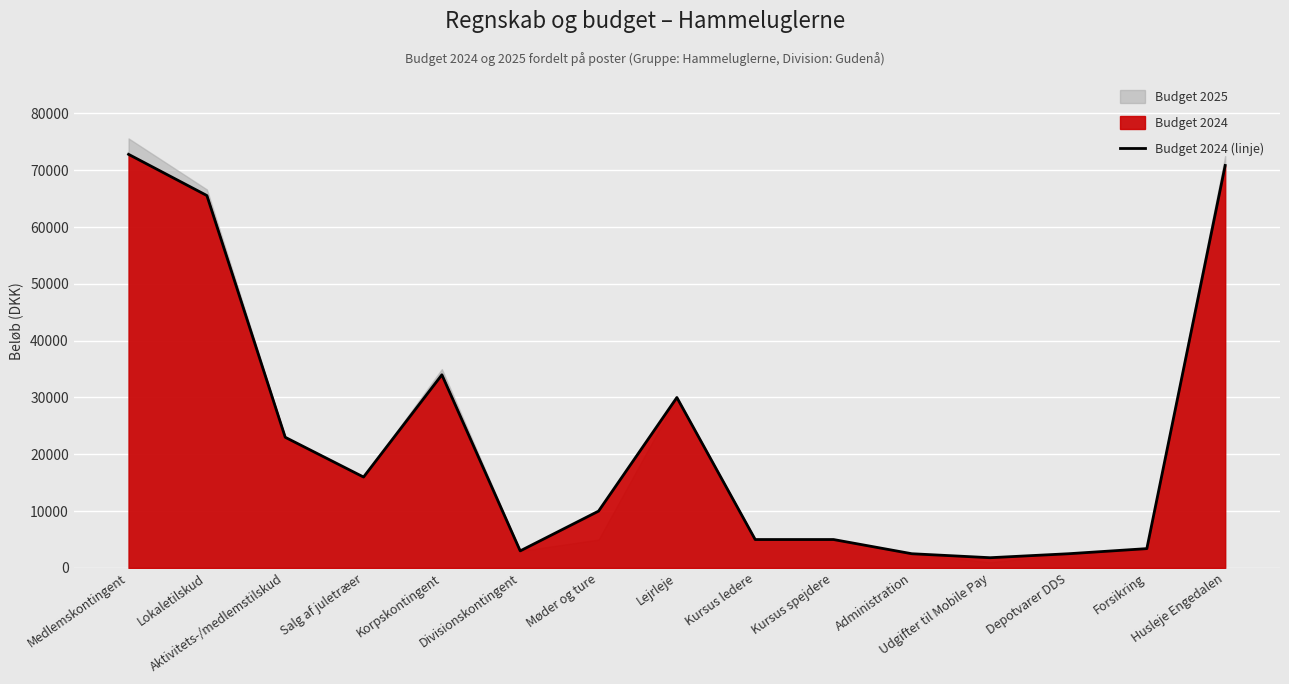

True or false: the data has more than 0 interior local peaks.

True